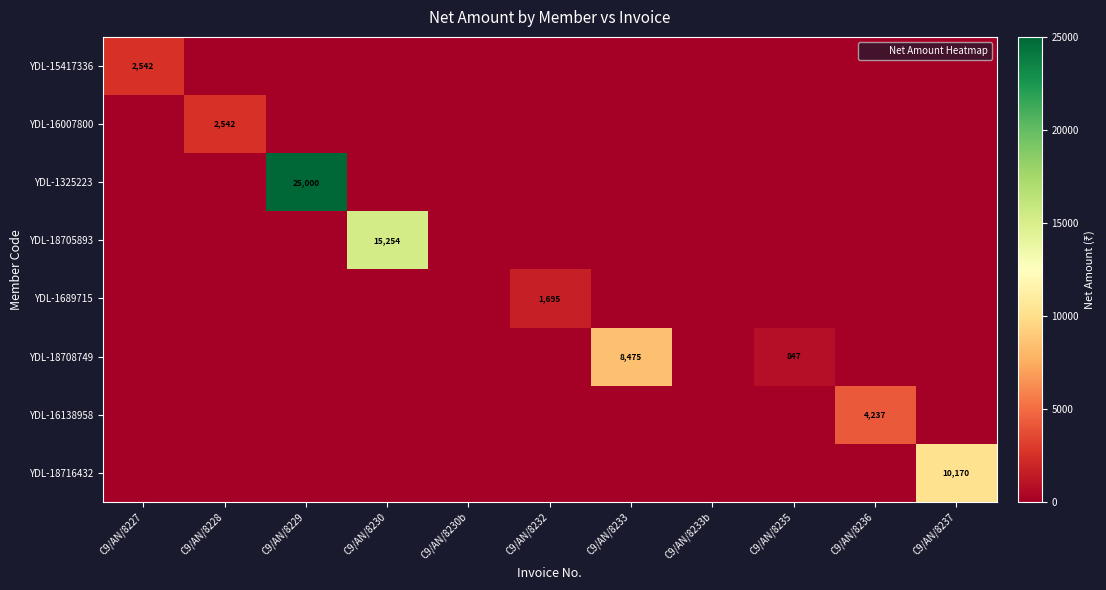

What is the average value of the YDL-15417336 series?

231.1